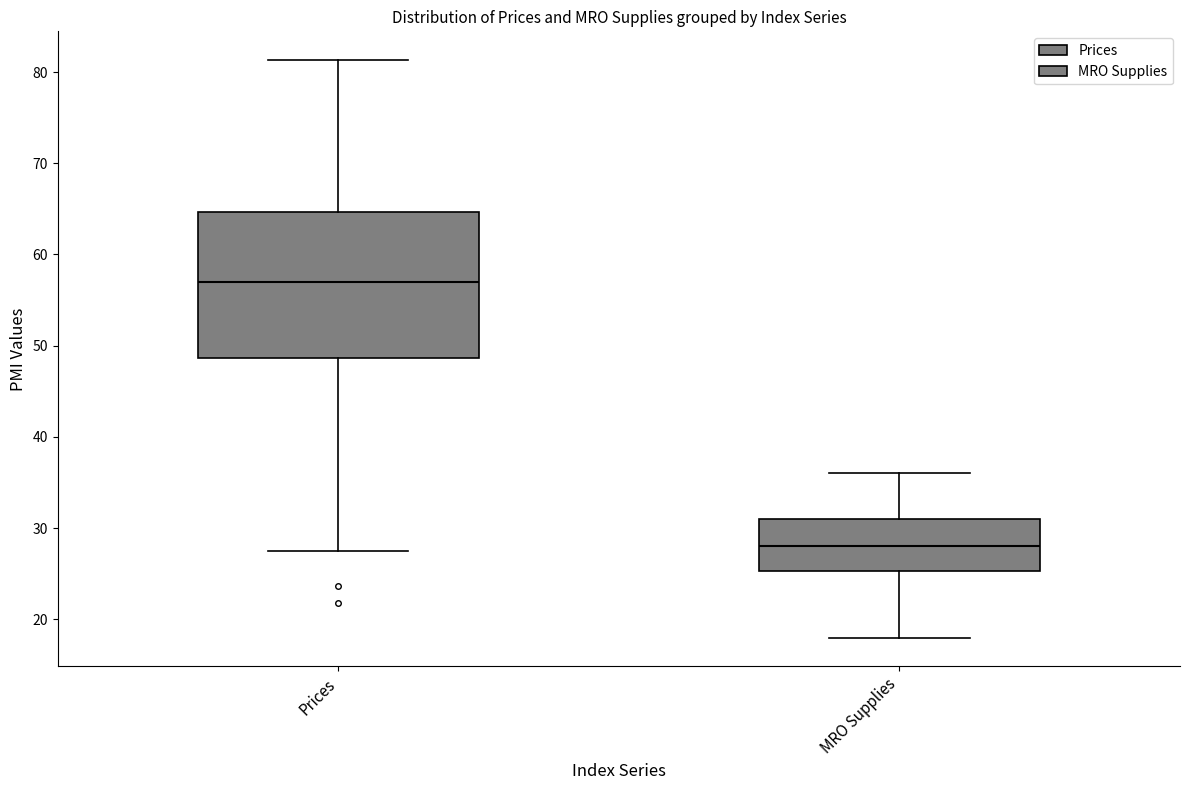

Reading left to right, transcribe this box plot: for each box, give where its median line is, the range the box spans, and where its two whiskers end, as read against the y-axis. The values are not printed on the chart, so give them approximately, as read against the axis.

Prices: median 57, box 49 to 65, whiskers 28 to 81
MRO Supplies: median 28, box 25 to 31, whiskers 18 to 36